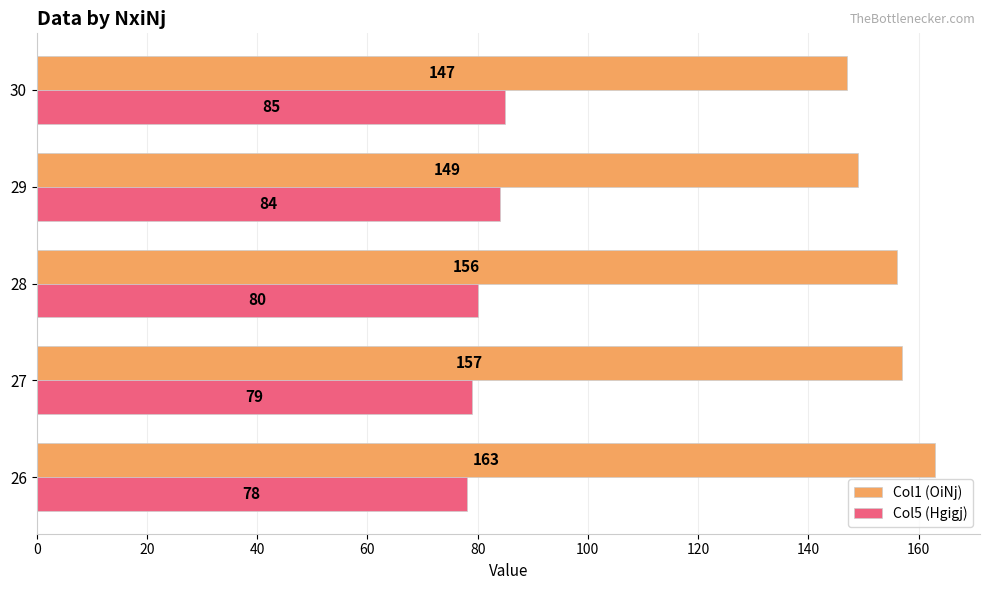

Is it true that Col1 (OiNj) equals 163 at 26?

True